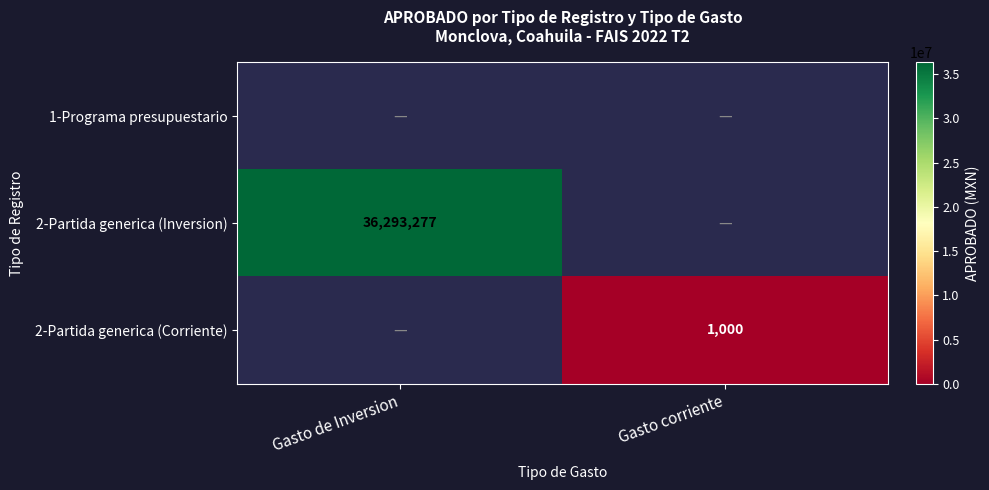

At which category does the chart reach its peak across all series?

Gasto de Inversion